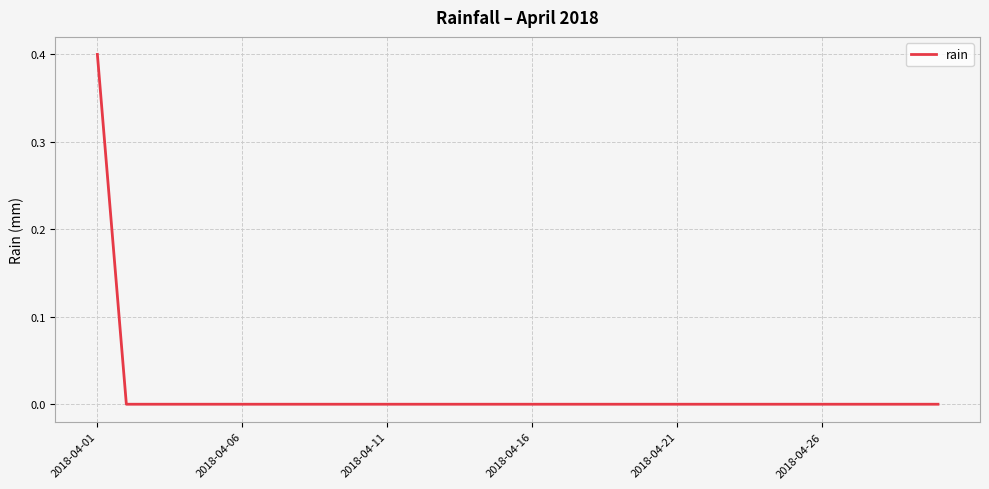

What is the difference between the maximum and minimum values?

0.4